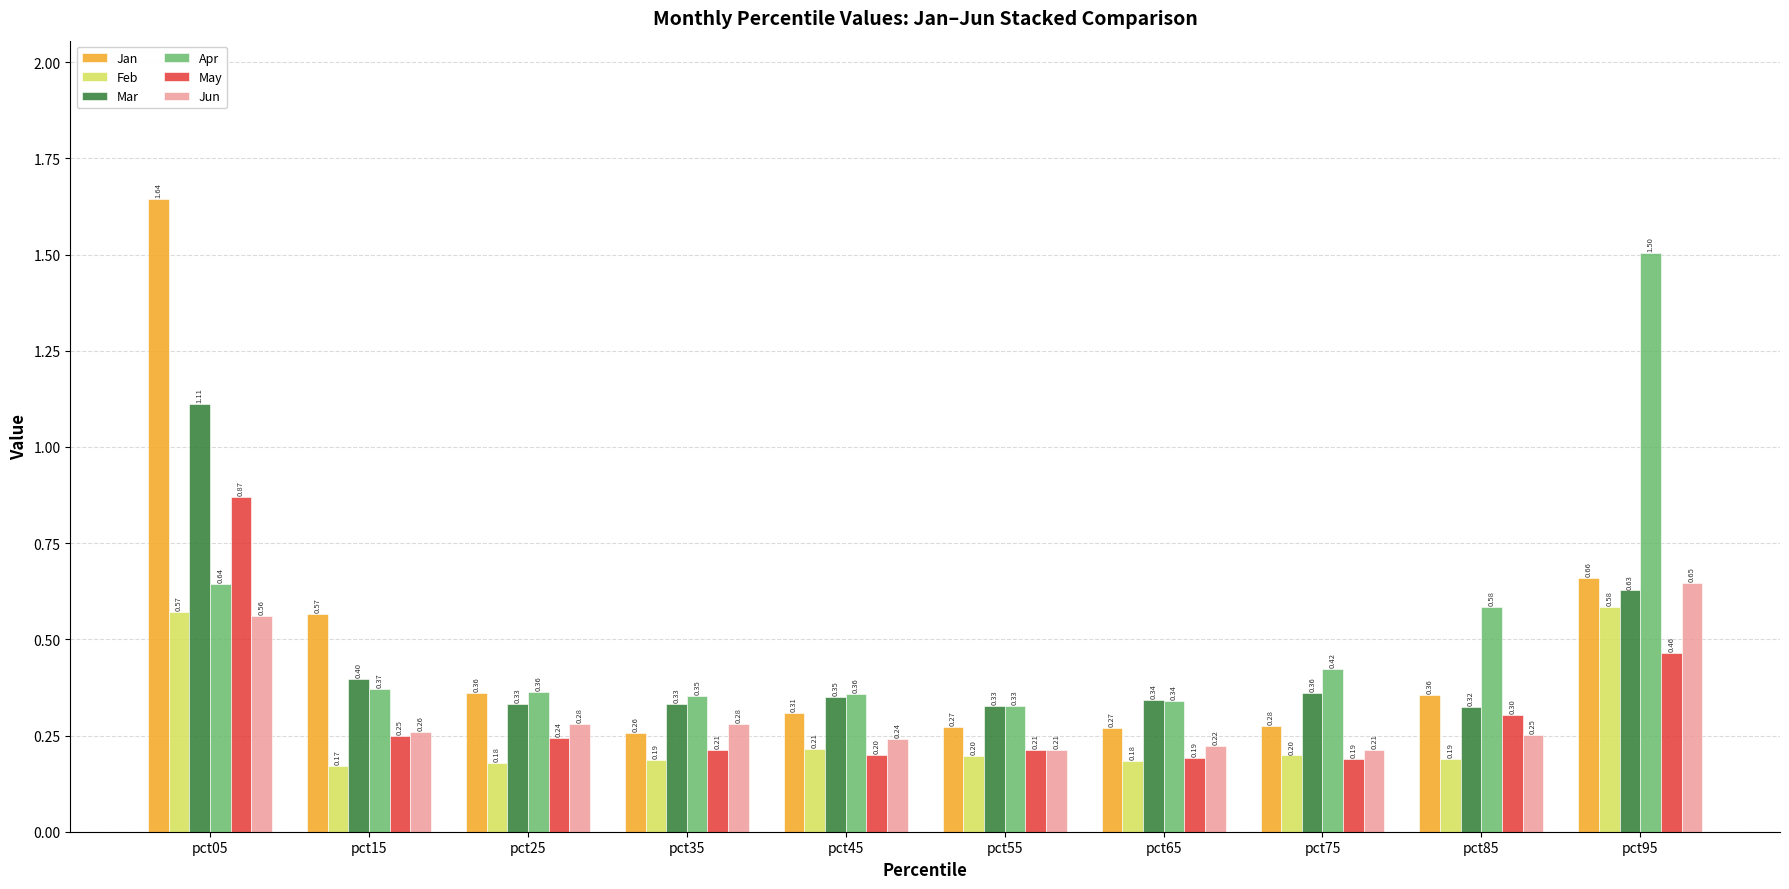

Where is Apr nearest to the value 0?

pct55